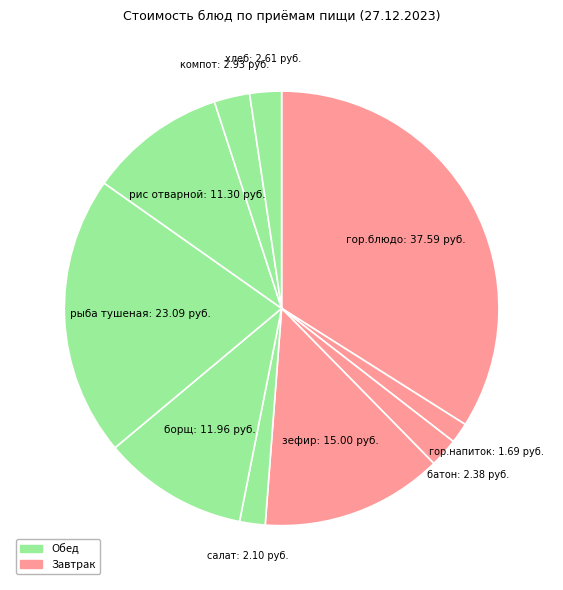

To the nearest percent, what is the average slice percentage?

10%